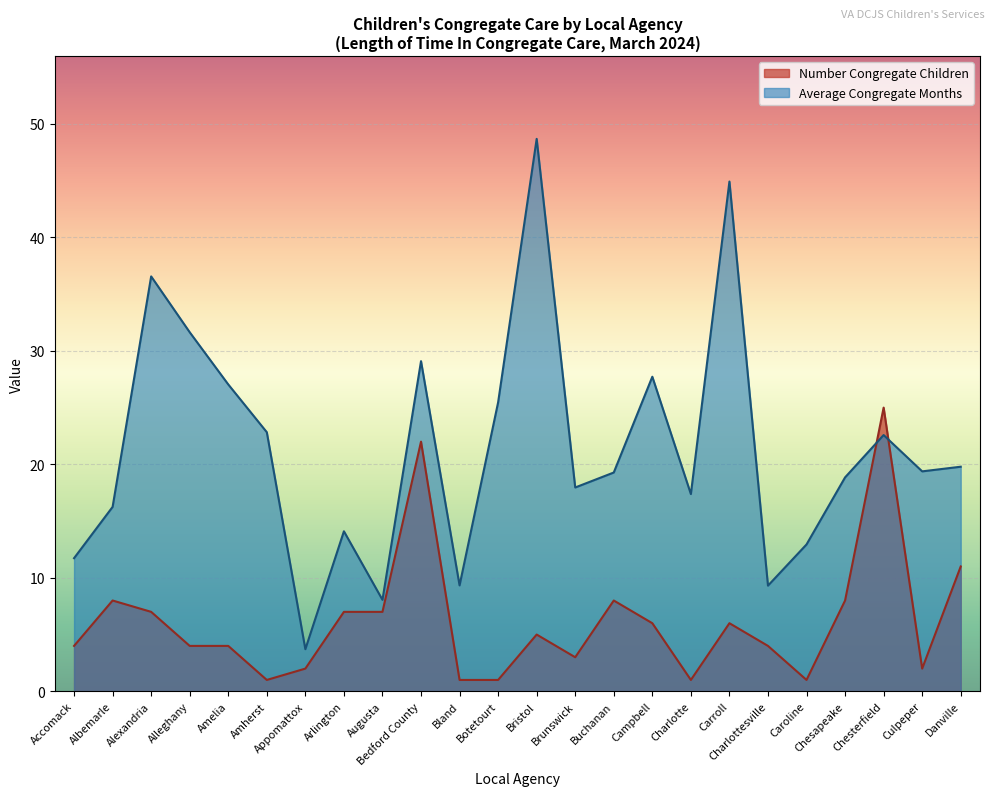

At which label is Number Congregate Children closest to 13?

Danville